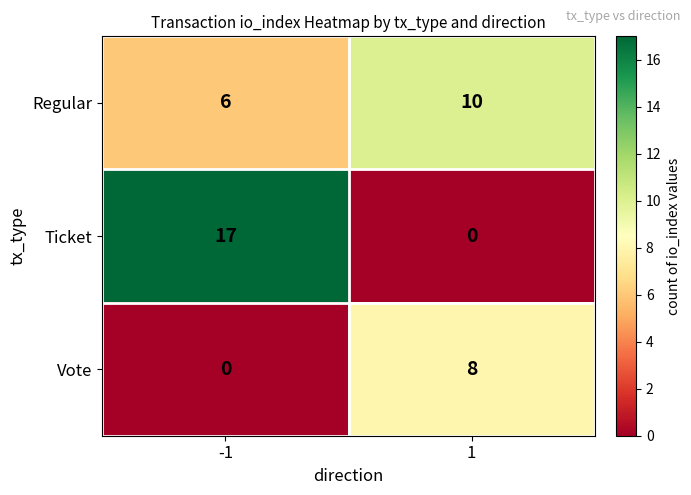

Which series changed the most between -1 and 1?

Ticket